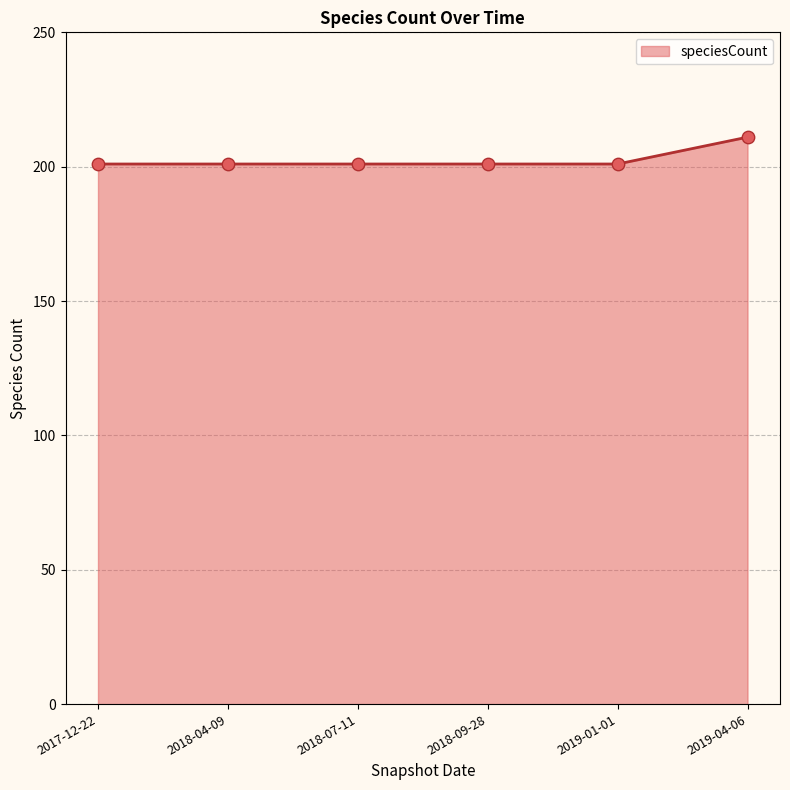

Approximately how many times larger is the value at 2018-07-11 compared to 2019-04-06?

1.0